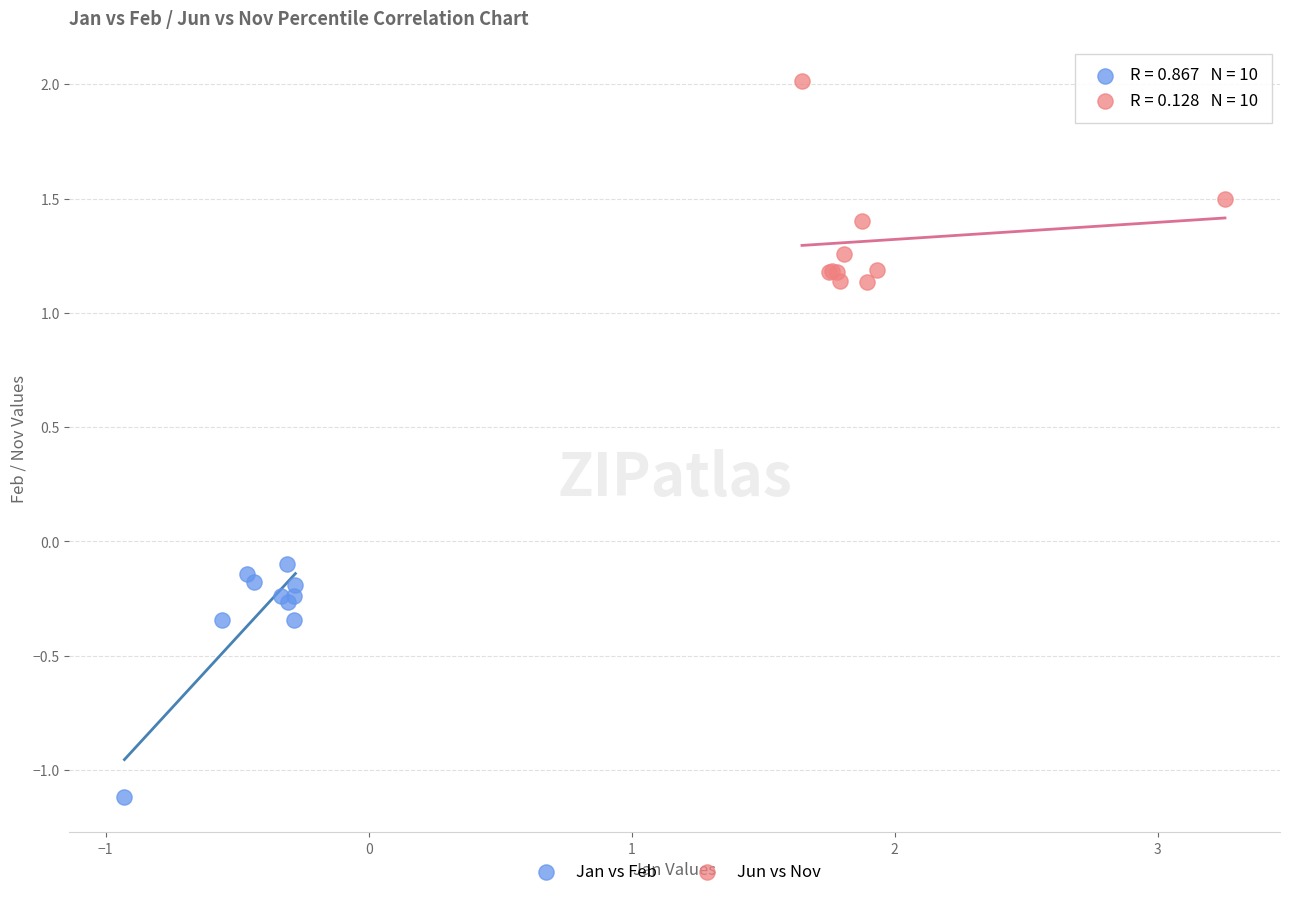

Which series contains the highest Y value?

Jun vs Nov